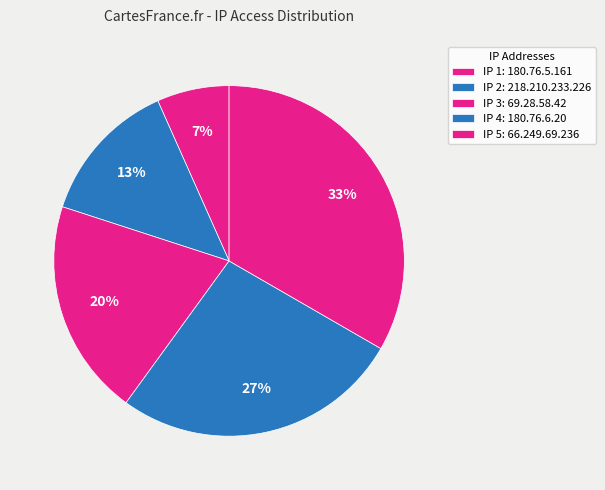

Count the number of slices in the pie.

5